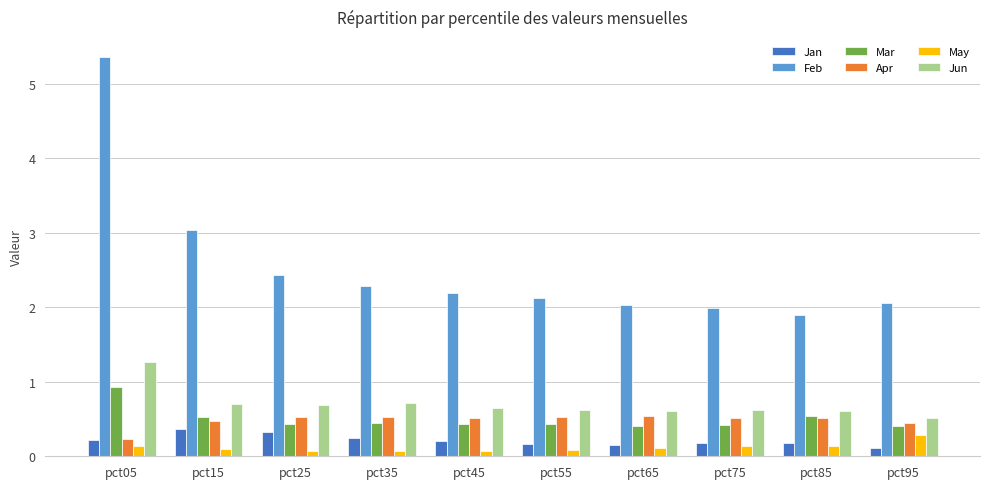

Reading left to right, transcribe all the data shown in this chart.

Jan: pct05=0.2	pct15=0.4	pct25=0.3	pct35=0.3	pct45=0.2	pct55=0.2	pct65=0.2	pct75=0.2	pct85=0.2	pct95=0.1
Feb: pct05=5.4	pct15=3.0	pct25=2.4	pct35=2.3	pct45=2.2	pct55=2.1	pct65=2.0	pct75=2.0	pct85=1.9	pct95=2.1
Mar: pct05=0.9	pct15=0.5	pct25=0.4	pct35=0.4	pct45=0.4	pct55=0.4	pct65=0.4	pct75=0.4	pct85=0.5	pct95=0.4
Apr: pct05=0.2	pct15=0.5	pct25=0.5	pct35=0.5	pct45=0.5	pct55=0.5	pct65=0.5	pct75=0.5	pct85=0.5	pct95=0.4
May: pct05=0.1	pct15=0.1	pct25=0.1	pct35=0.1	pct45=0.1	pct55=0.1	pct65=0.1	pct75=0.1	pct85=0.1	pct95=0.3
Jun: pct05=1.3	pct15=0.7	pct25=0.7	pct35=0.7	pct45=0.6	pct55=0.6	pct65=0.6	pct75=0.6	pct85=0.6	pct95=0.5